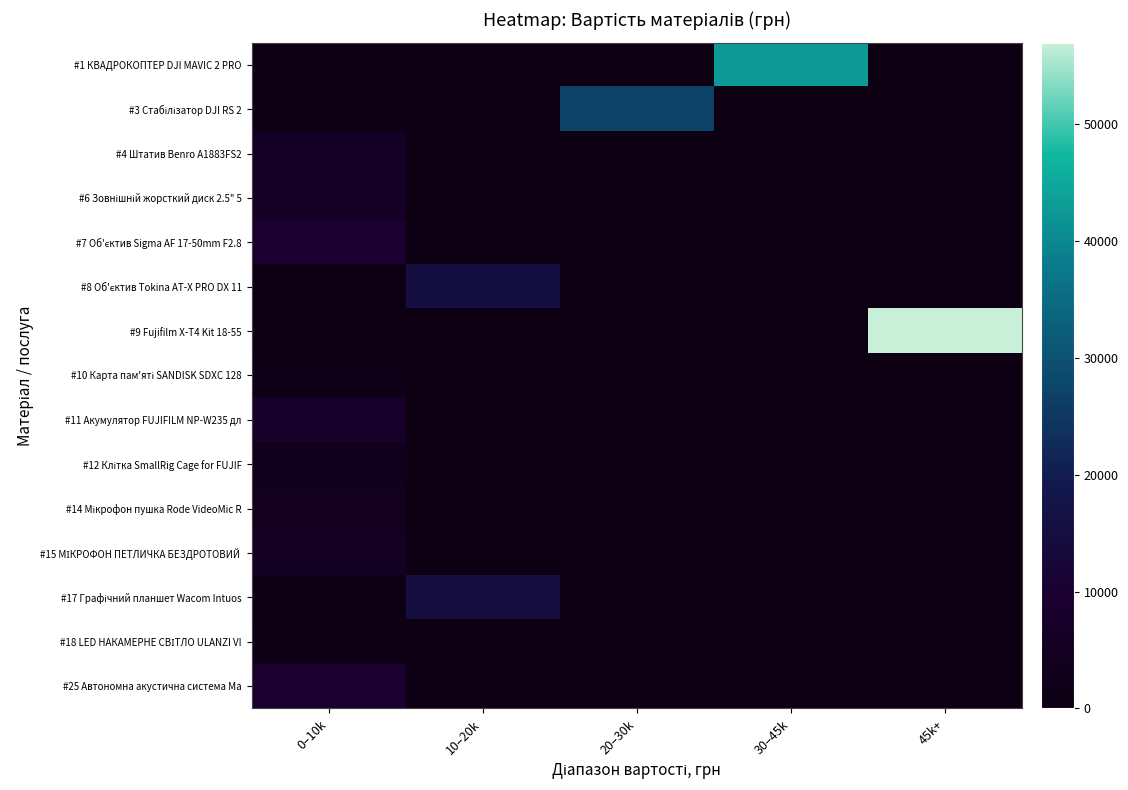

At how many categories does at least one series exceed 24083?

3